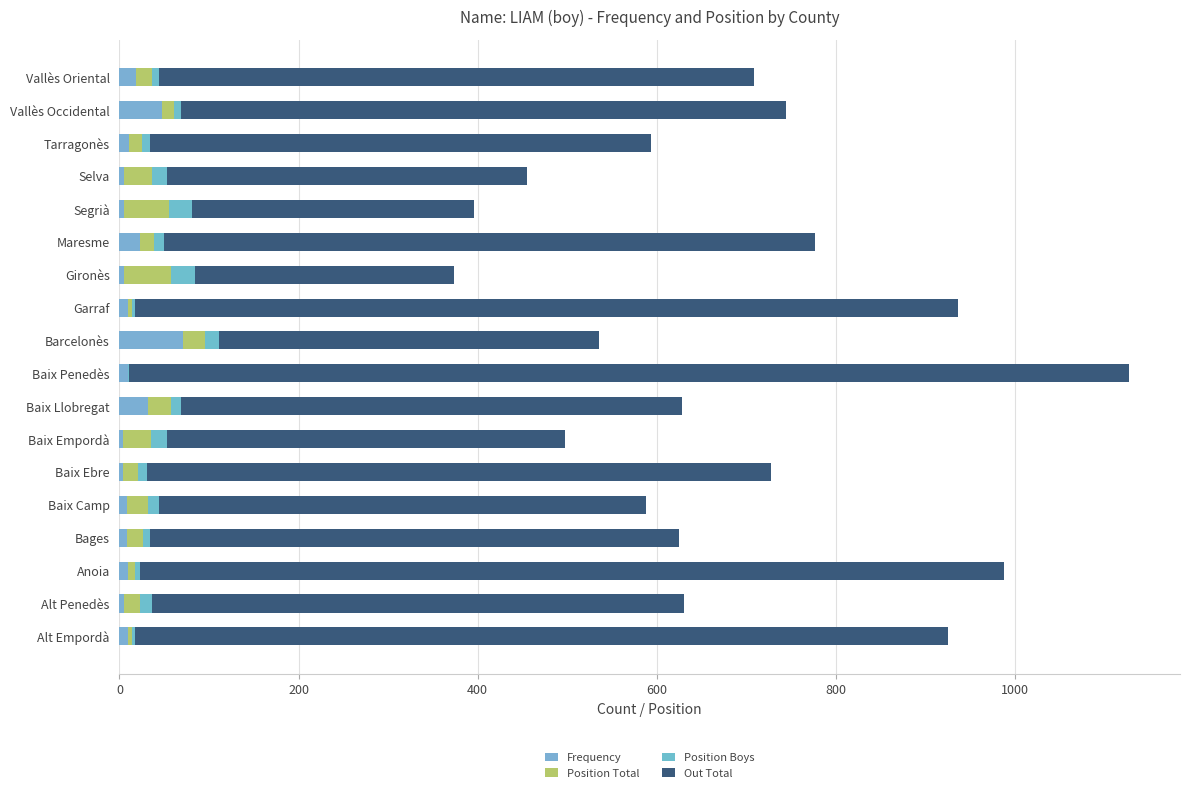

How many data points does each series have?

18